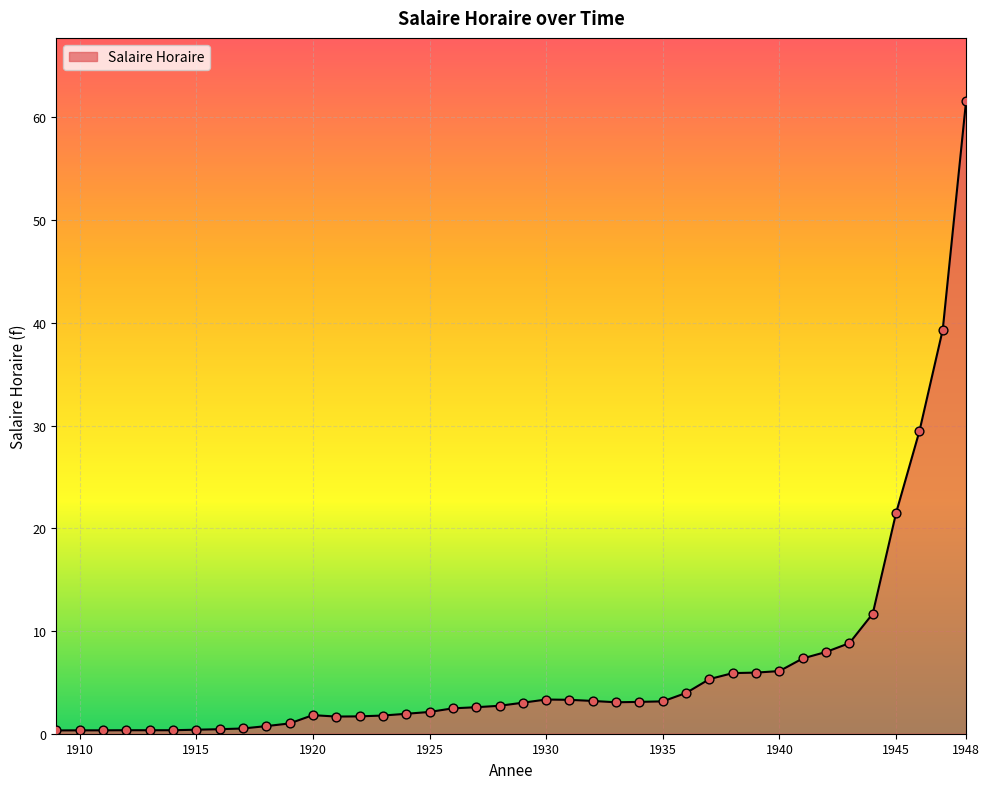

What is the greatest value displayed?

61.6